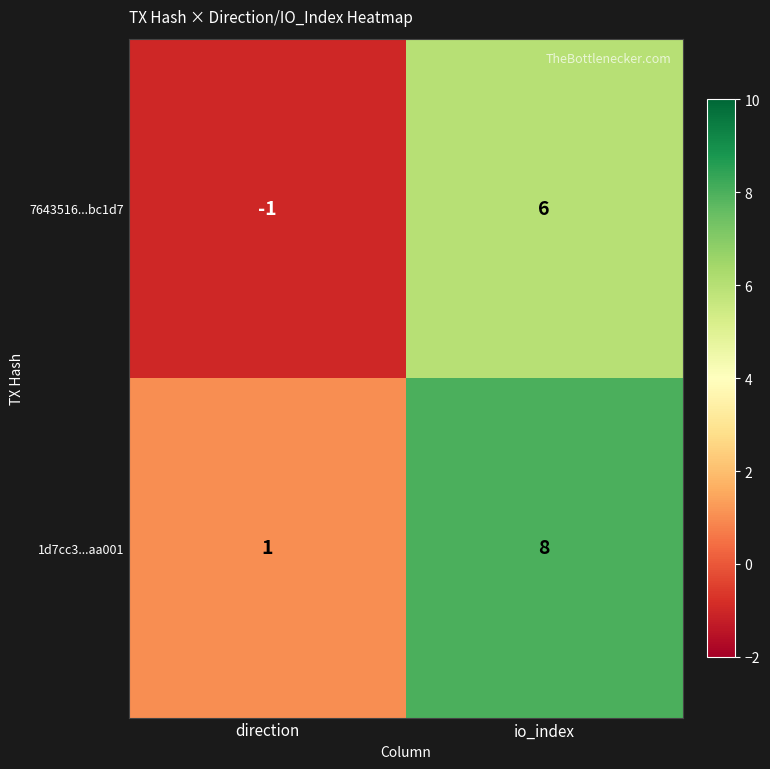

Read the 7643516...bc1d7 value at io_index.

6